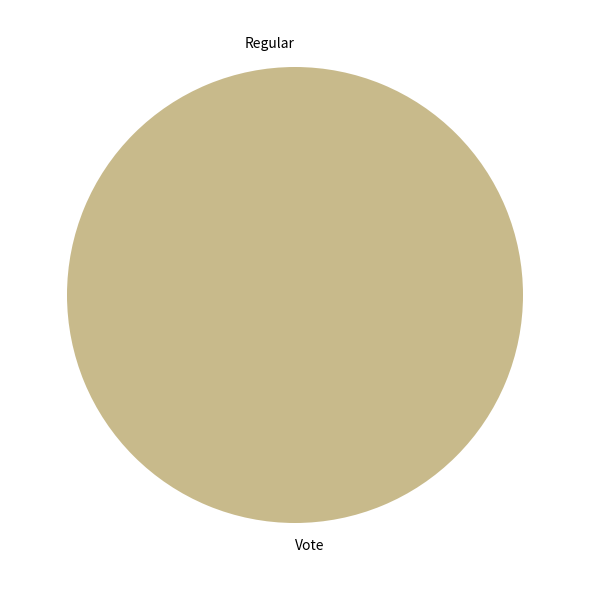

The Regular slice represents 0% of the pie. True or false?

True